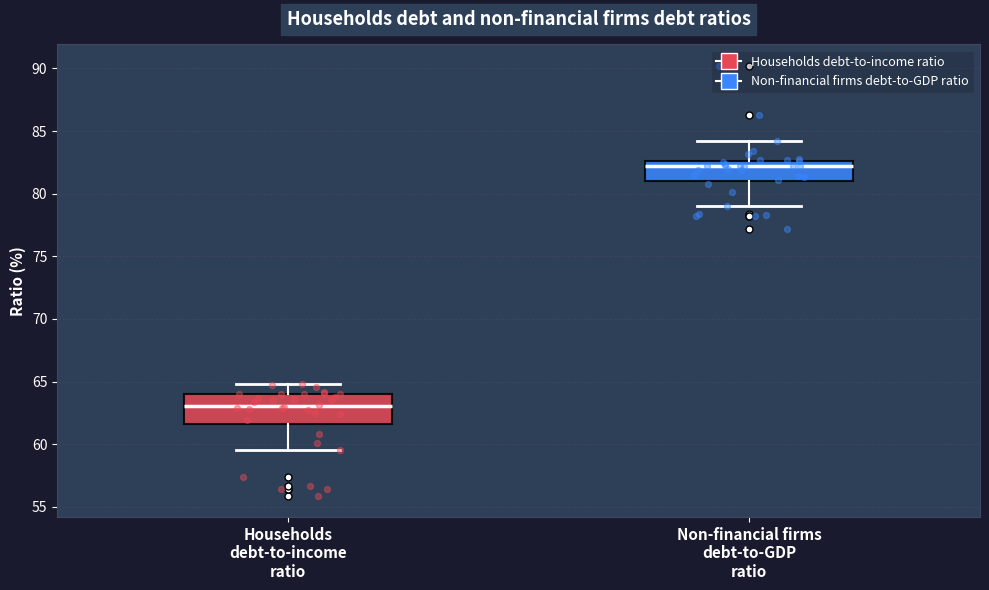

Reading left to right, read every box against the y-axis: the position of its median line, the range the box covers, and the ends of its whiskers. The values are not printed on the chart, so give them approximately, as read against the axis.

Households debt-to-income ratio: median 63.0, box 61.5 to 64.0, whiskers 59.5 to 65.0
Non-financial firms debt-to-GDP ratio: median 82.0, box 81.0 to 82.5, whiskers 79.0 to 84.0